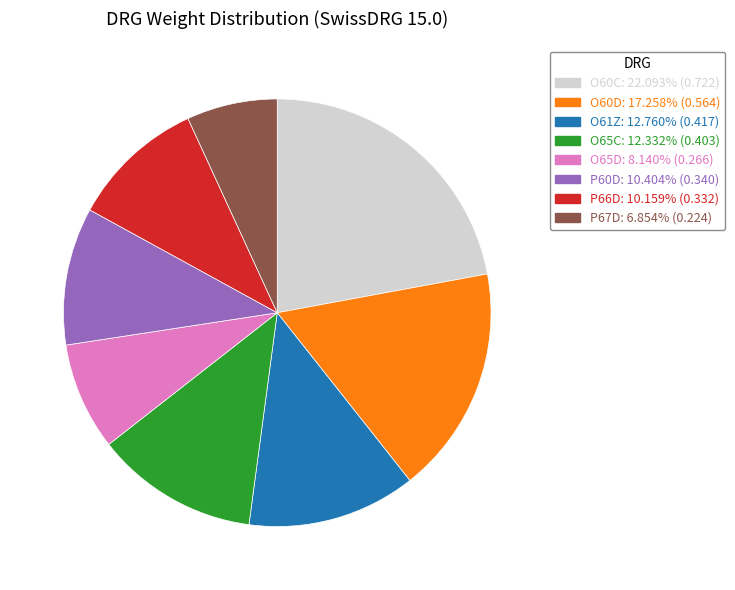

Which has a higher value, O60D or O60C?

O60C